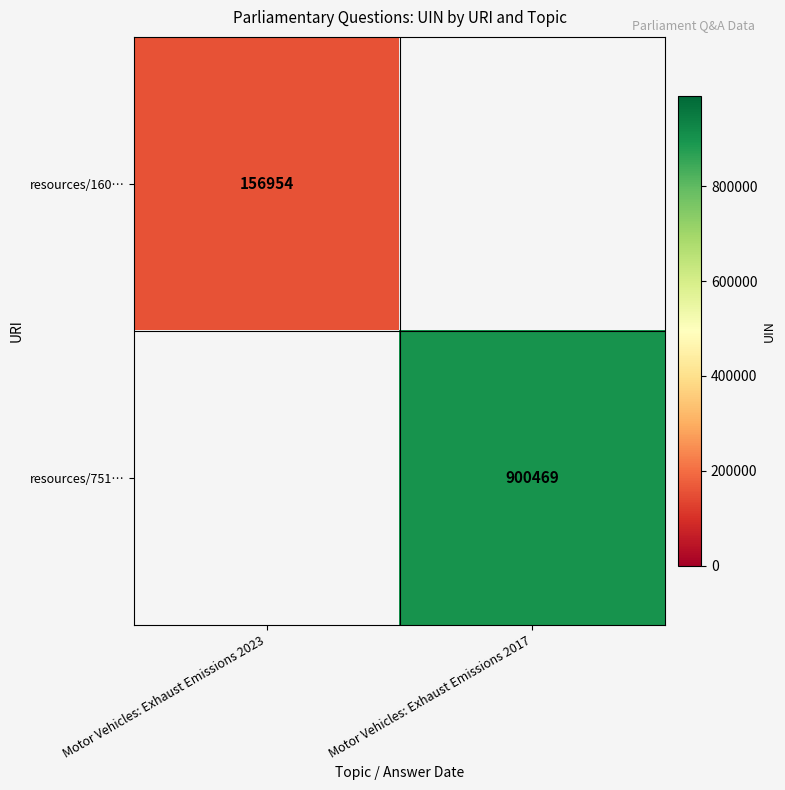

True or false: resources/751… has a value of 1522010 at Motor Vehicles: Exhaust Emissions 2017.

False